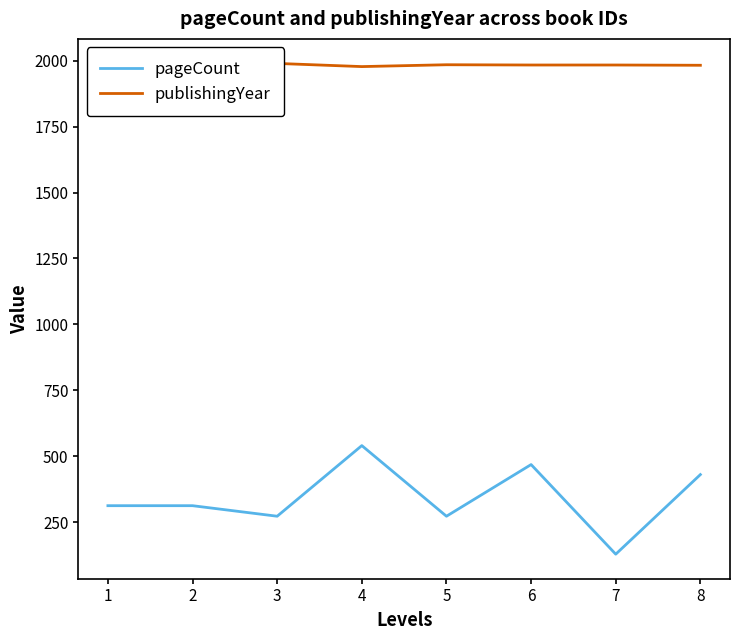

The pageCount series shows 312 at 1. True or false?

True